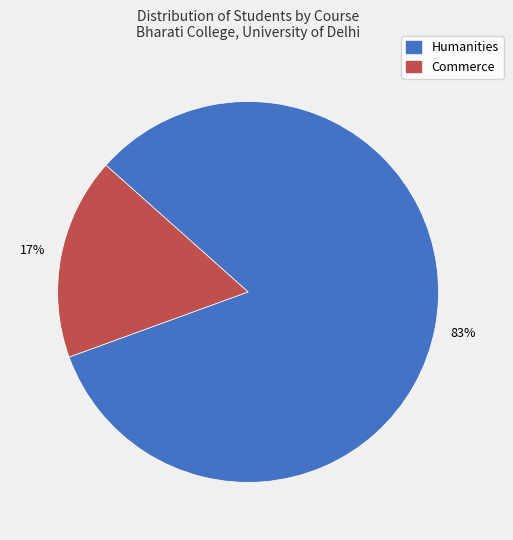

Is there any slice that represents more than half of the pie?

Yes